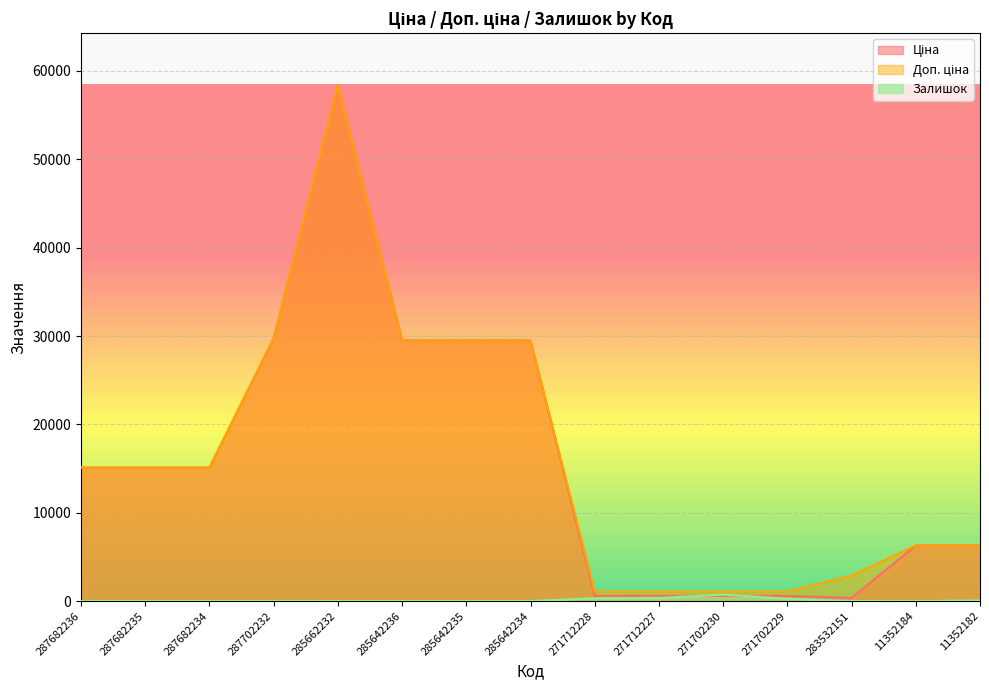

How many interior local peaks does the Доп. ціна series have?

1